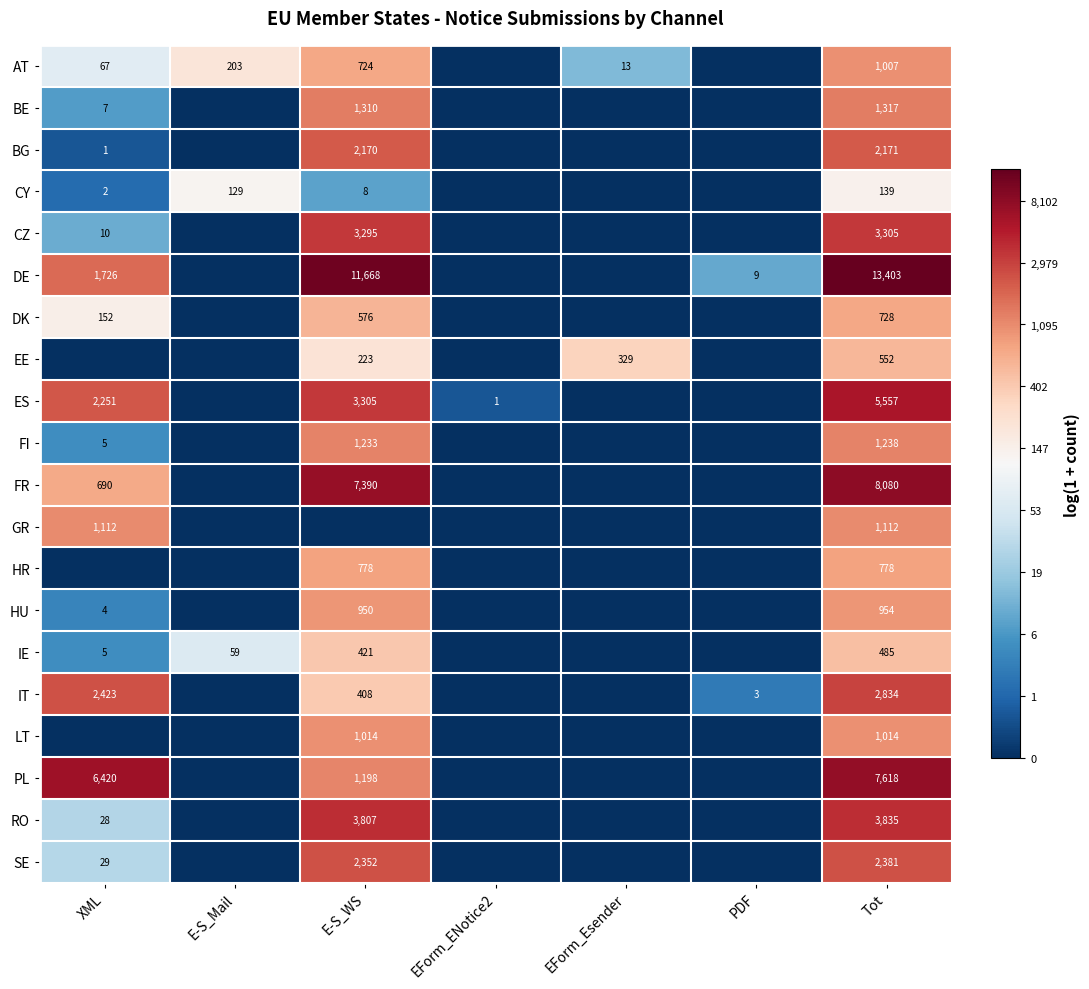

What is the difference between the highest and lowest values at Tot?

13264